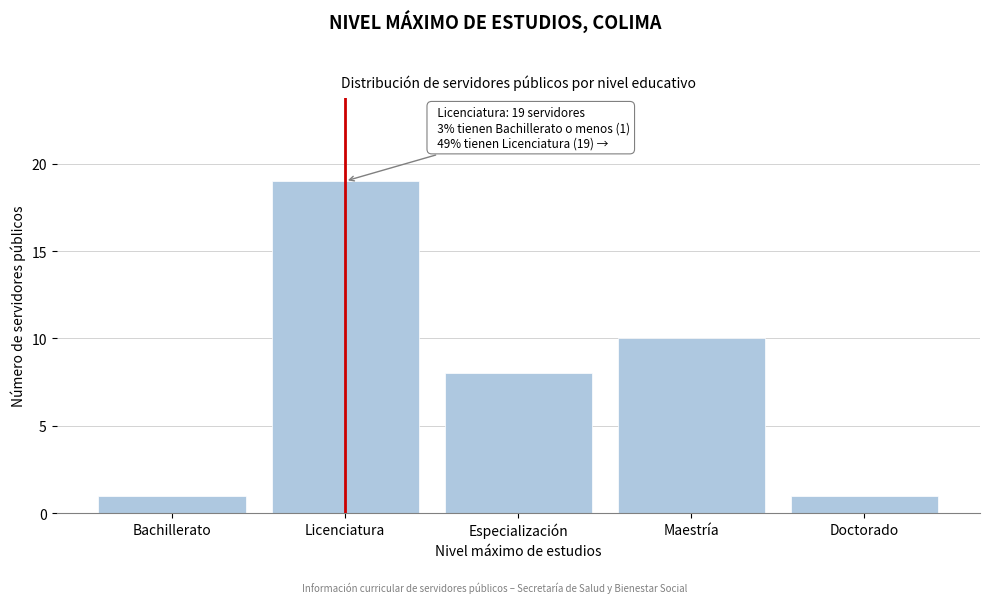

Reading left to right, what are all the values shown in this chart?

1	19	8	10	1